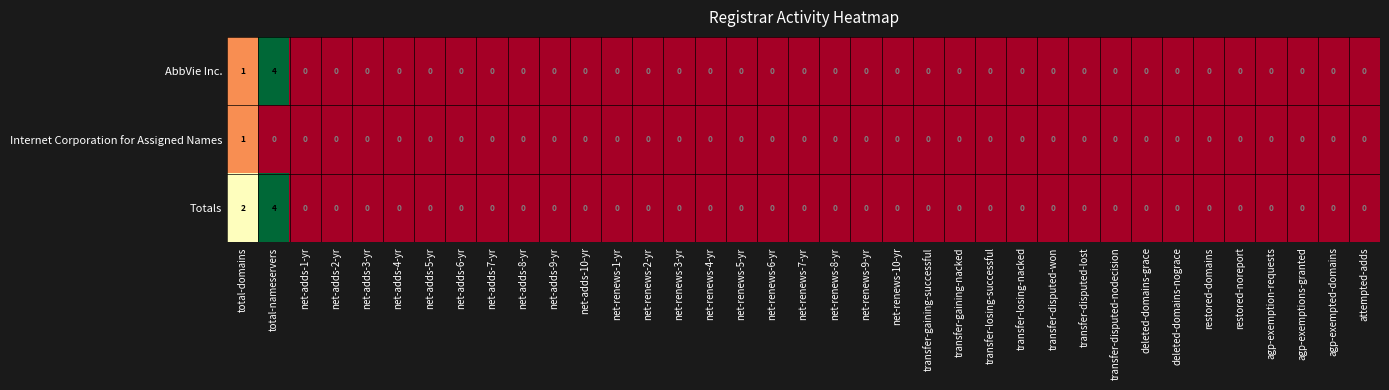

List the series in order of their overall mean, lowest first.

Internet Corporation for Assigned Names, AbbVie Inc., Totals